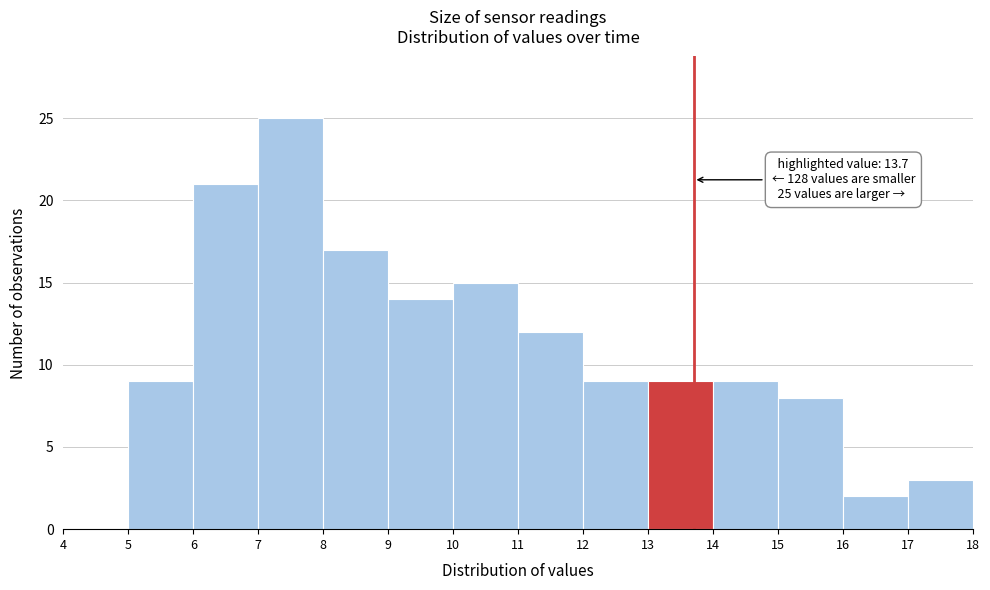

Over which range of the x-axis is the bar tallest?

7 to 8